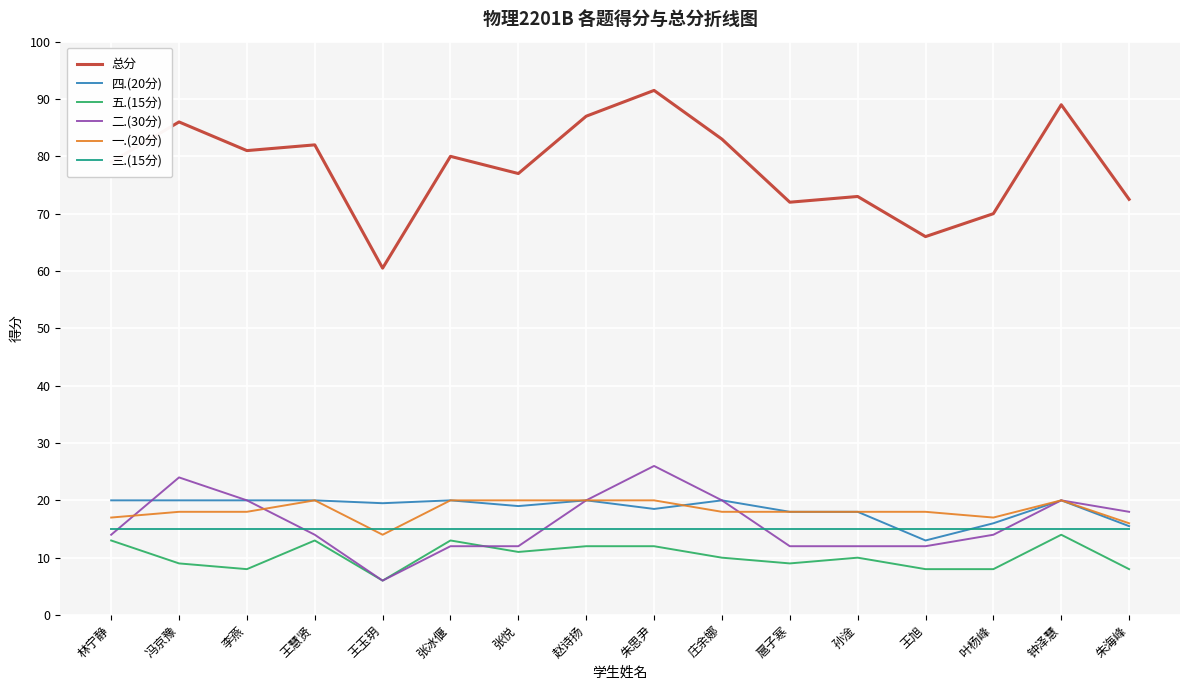

The 四.(20分) series shows 18.5 at 朱思尹. True or false?

True